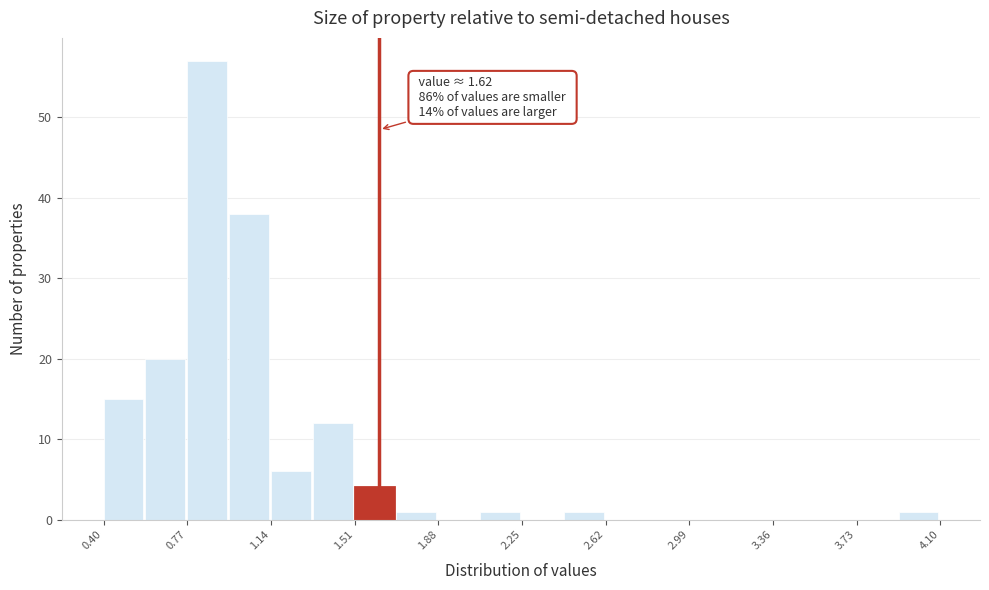

Around what value on the x-axis is the tallest bar? Give the approximate position of its centre, as read against the axis.

0.85